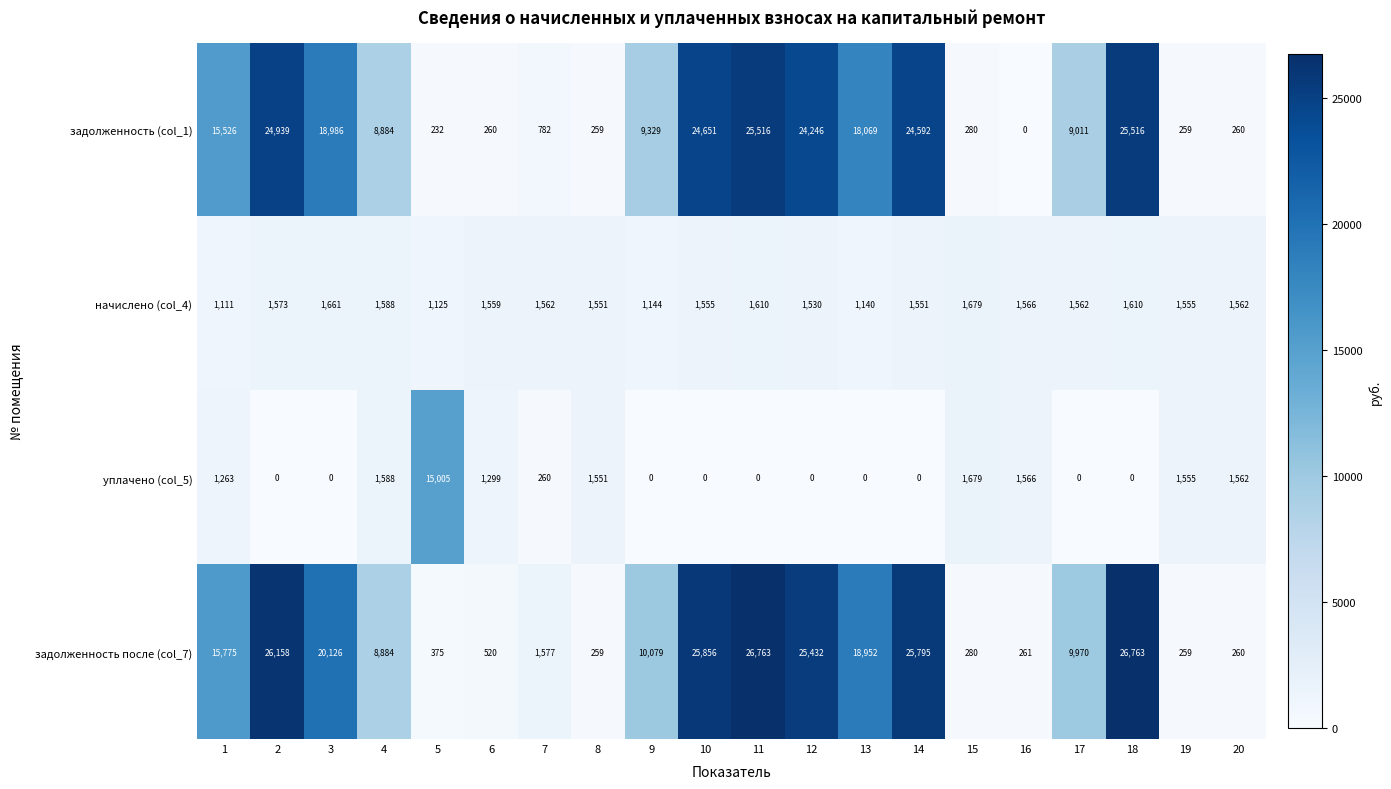

Read the задолженность после (col_7) value at 15, to the nearest 10.

280